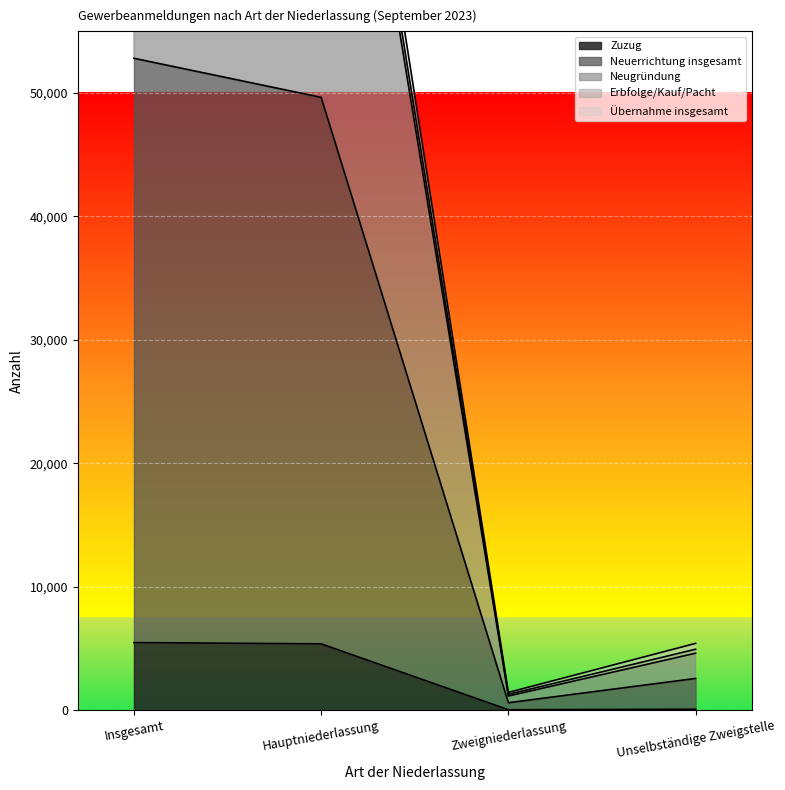

Where is Zuzug nearest to the value 2754?

Hauptniederlassung